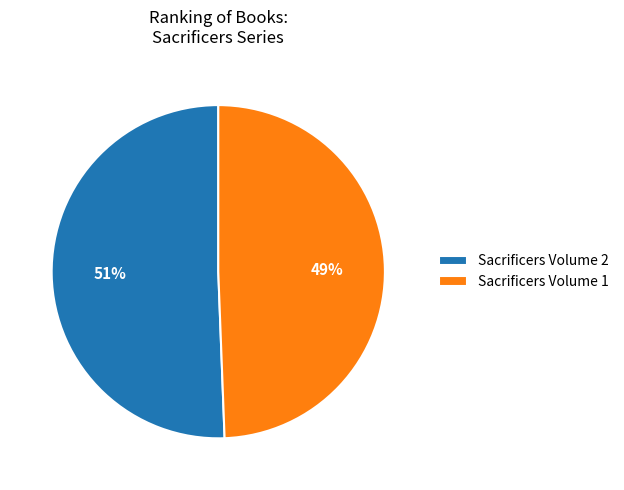

Which slice is the largest?

Sacrificers Volume 2